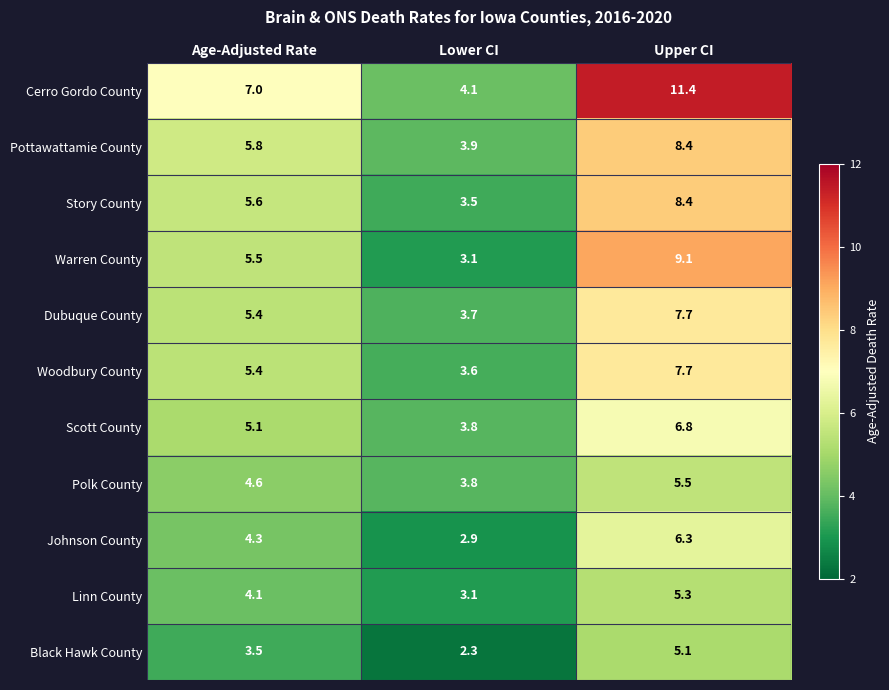

List the labels in order of Johnson County value, largest first.

Upper CI, Age-Adjusted Rate, Lower CI